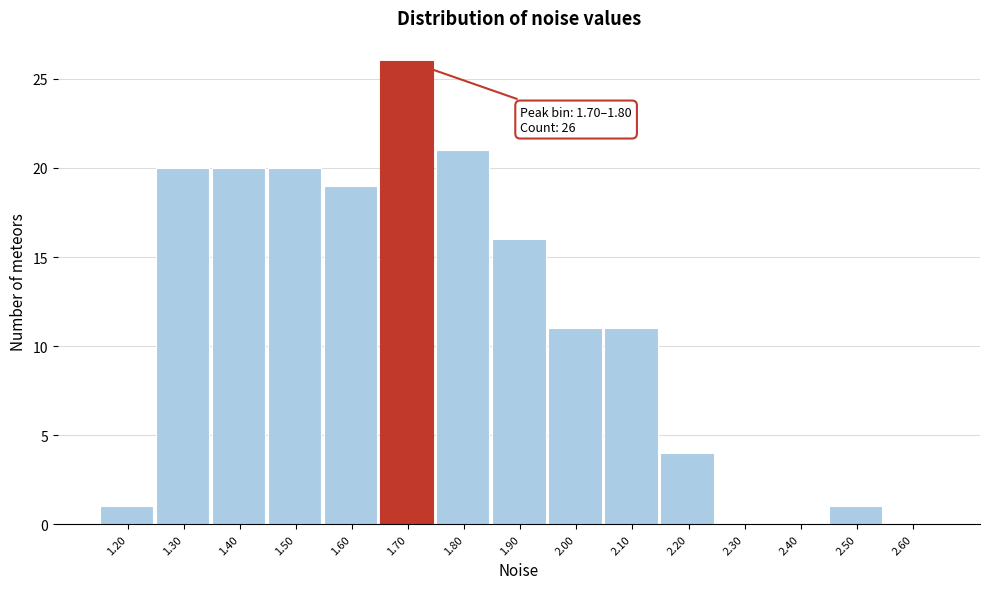

Reading right to left, transcribe all the data shown in this chart.

2.60=0	2.50=1	2.40=0	2.30=0	2.20=4	2.10=11	2.00=11	1.90=16	1.80=21	1.70=26	1.60=19	1.50=20	1.40=20	1.30=20	1.20=1